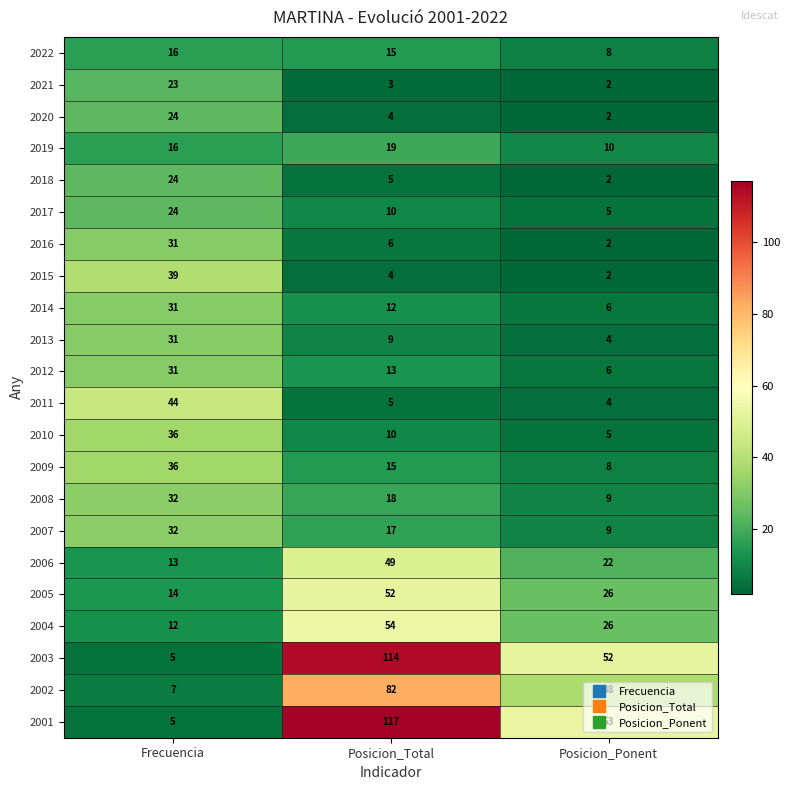

The value of 2009 at Frecuencia is 36. True or false?

True